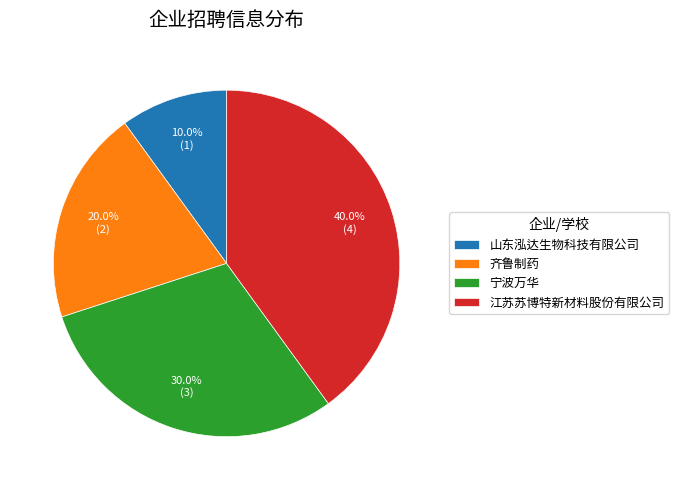

Rank the categories by value from highest to lowest.

江苏苏博特新材料股份有限公司, 宁波万华, 齐鲁制药, 山东泓达生物科技有限公司